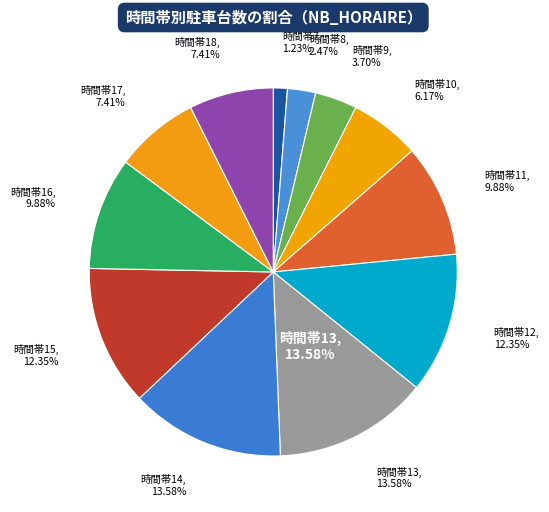

Combined, what portion of the pie is 8 and 14?

16.0%